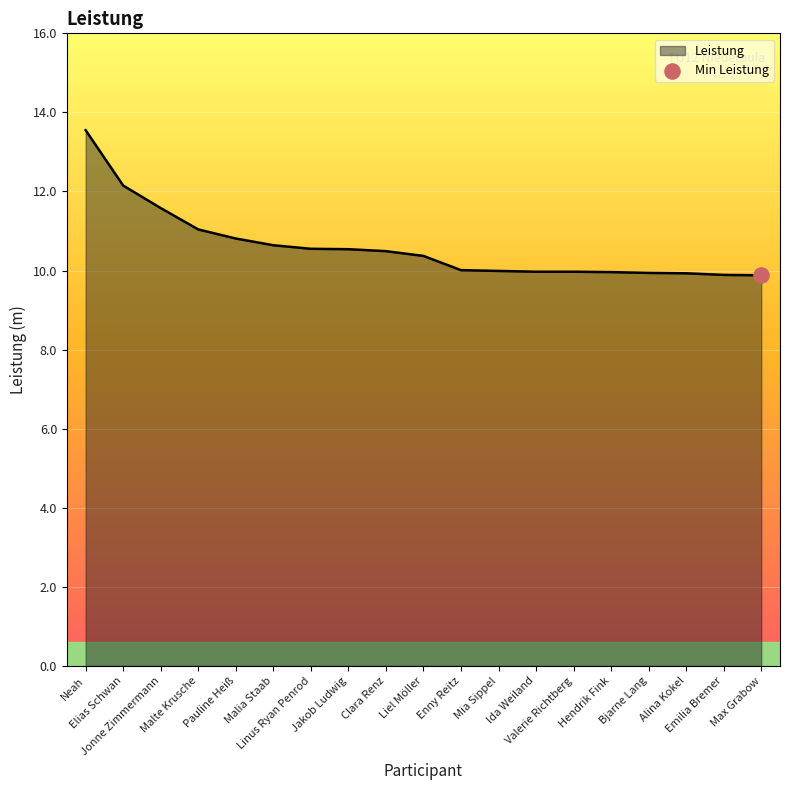

Between Emilia Bremer and Neah, which is larger?

Neah